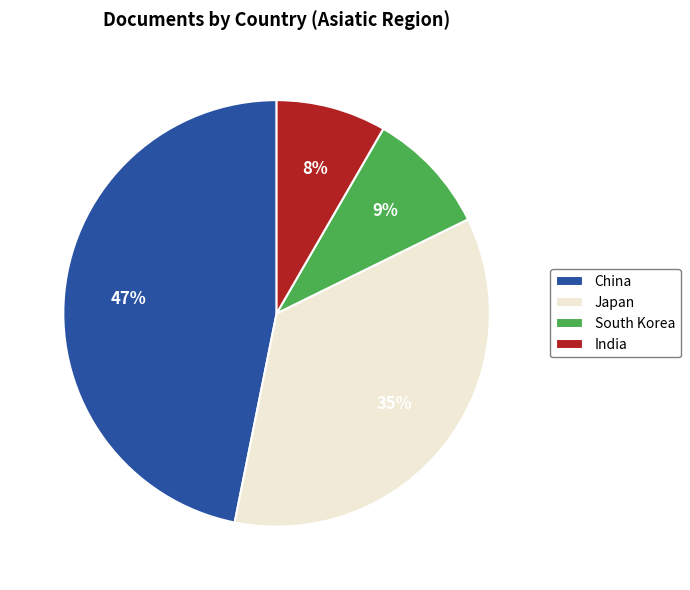

To the nearest percent, what is the difference between the largest and smallest slice percentages?

39%